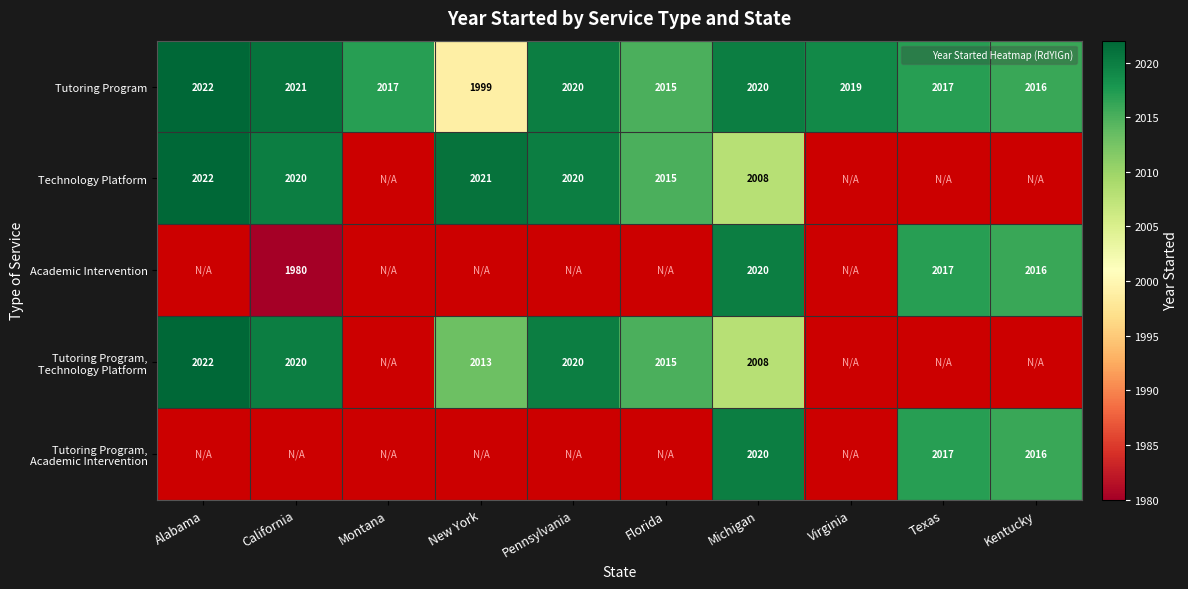

What is the maximum value shown in the chart?

2022.0